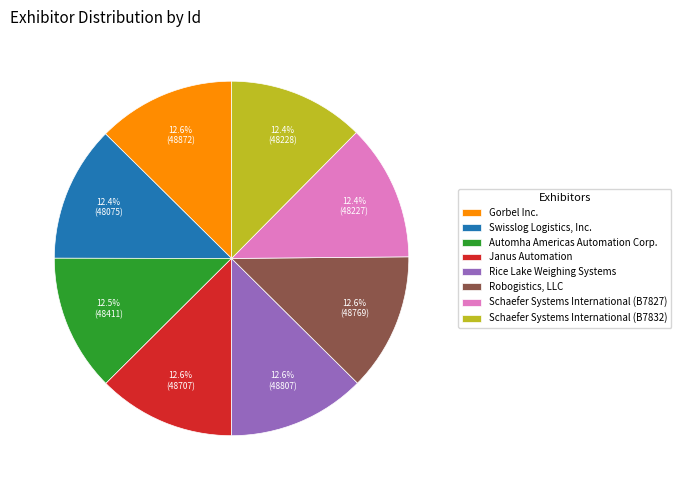

Is it true that Robogistics, LLC is 13% of the pie?

True